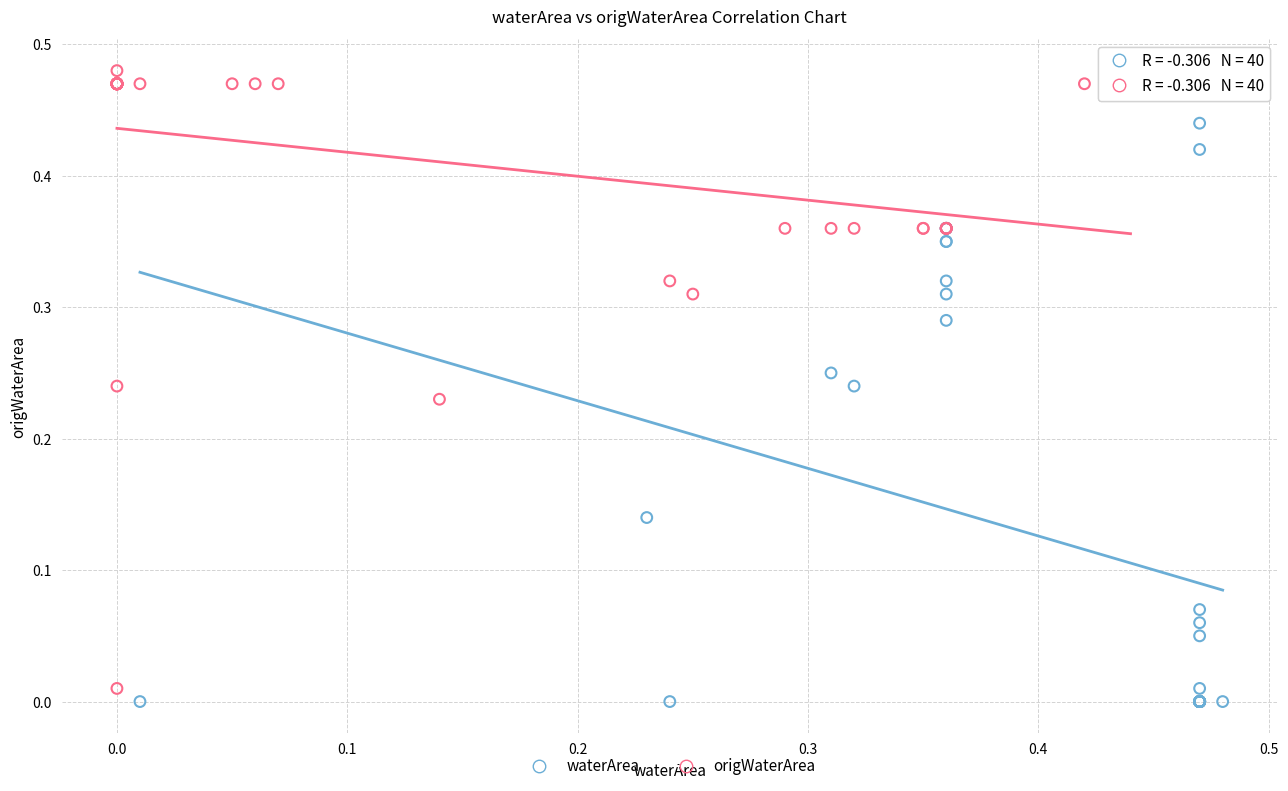

Which series reaches the maximum Y coordinate?

origWaterArea